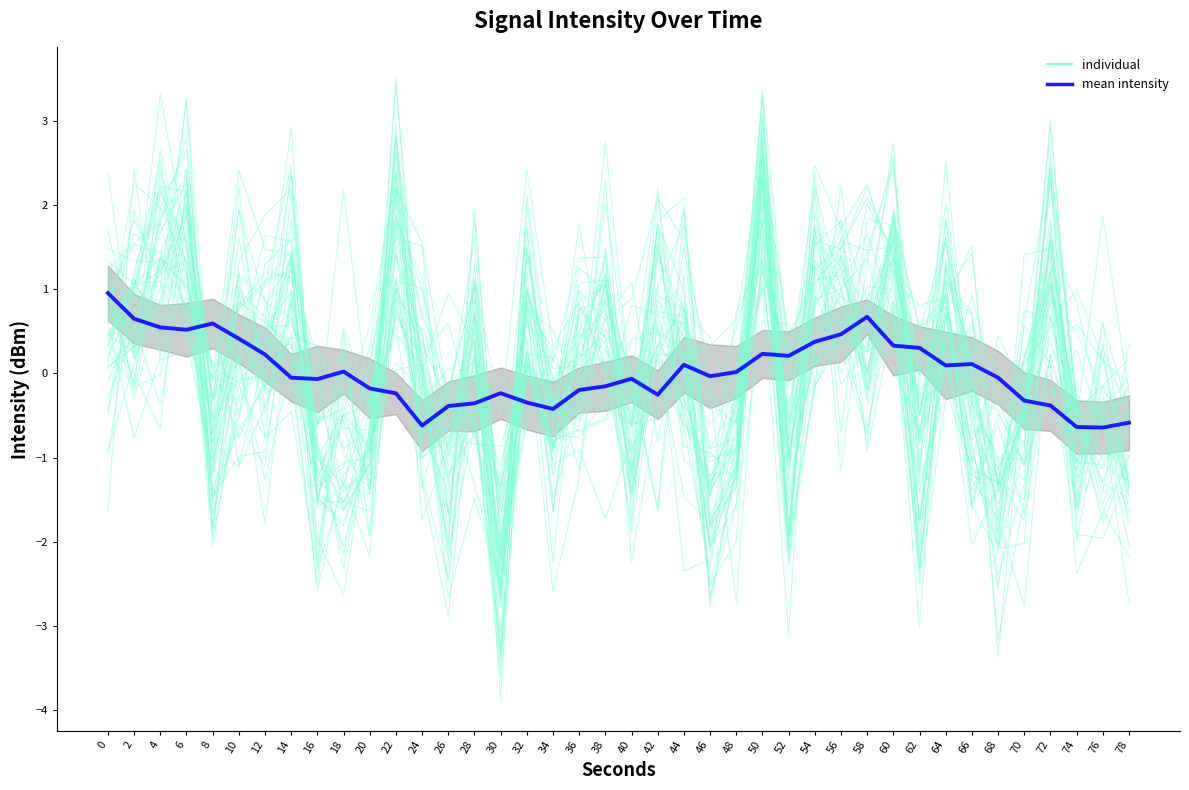

What is the value of the mean intensity point at the 5th from the left?

0.6